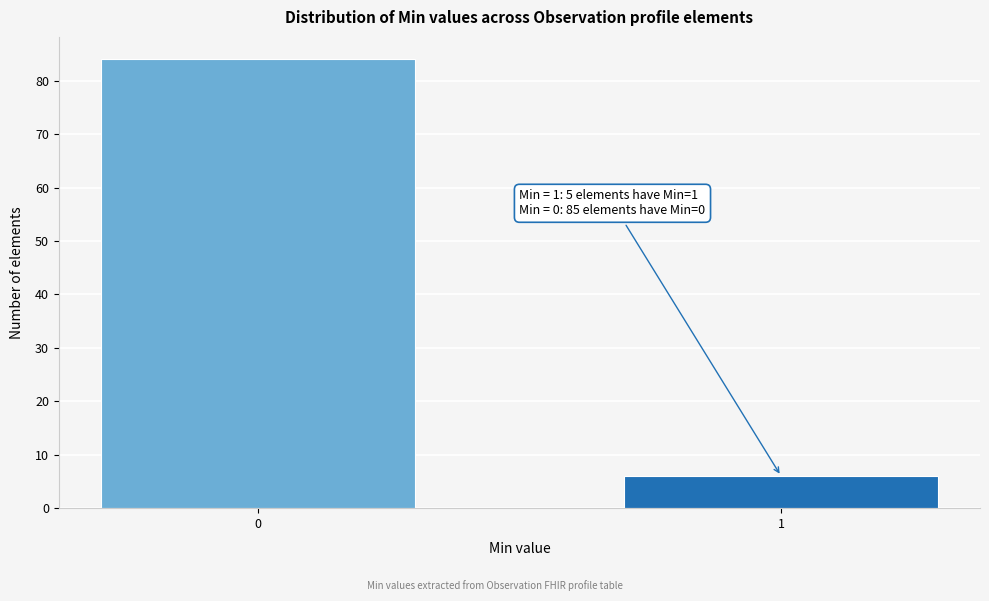

Reading left to right, what are all the values shown in this chart?

84	6